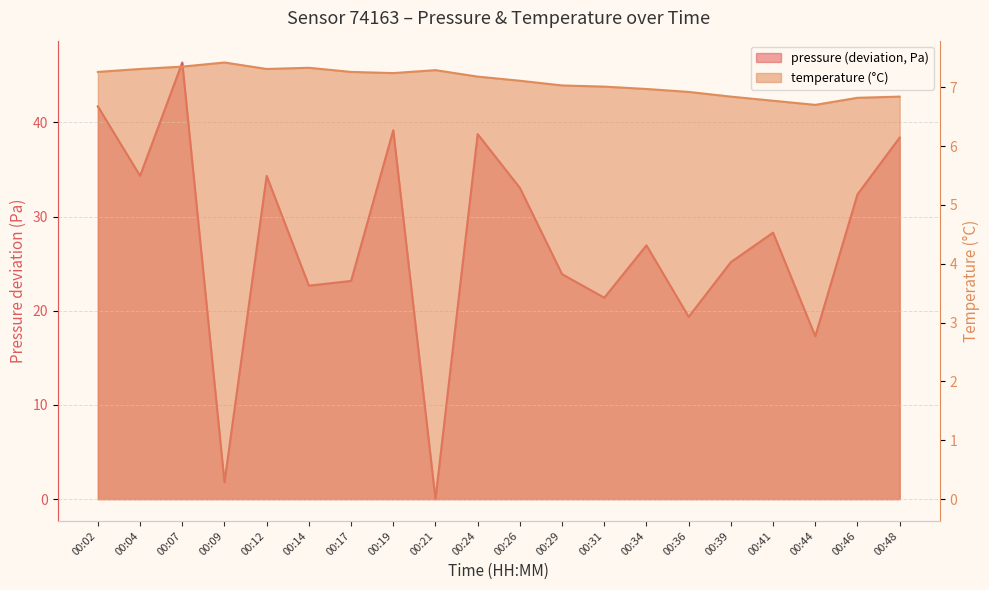

Which category has the highest value across all series?

00:07